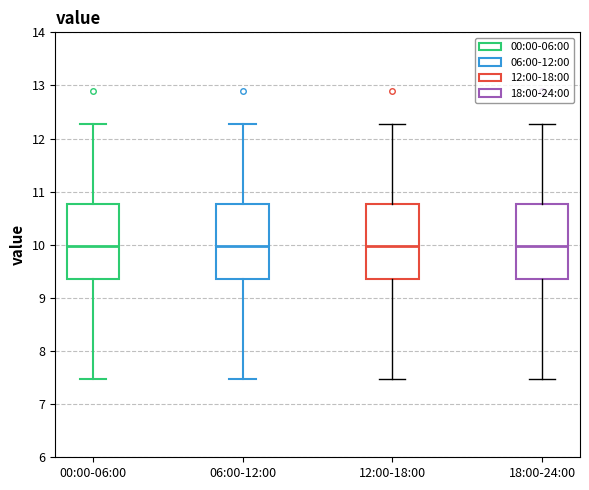

Reading left to right, read every box against the y-axis: the position of its median line, the range the box covers, and the ends of its whiskers. The values are not printed on the chart, so give them approximately, as read against the axis.

00:00-06:00: median 10.0, box 9.4 to 10.8, whiskers 7.5 to 12.3
06:00-12:00: median 10.0, box 9.4 to 10.8, whiskers 7.5 to 12.3
12:00-18:00: median 10.0, box 9.4 to 10.8, whiskers 7.5 to 12.3
18:00-24:00: median 10.0, box 9.4 to 10.8, whiskers 7.5 to 12.3